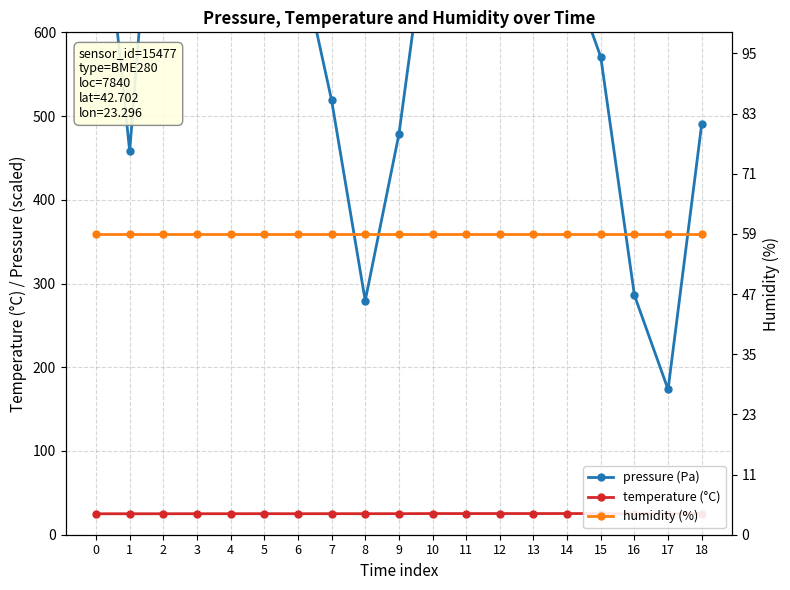

True or false: temperature (°C) has more than 0 points higher than both neighbors.

True